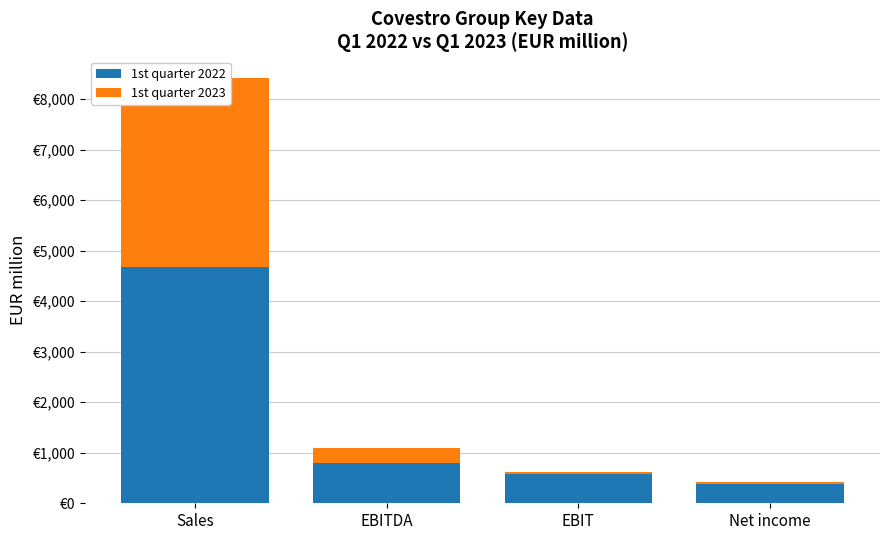

What is the average value of the 1st quarter 2023 series?

1010